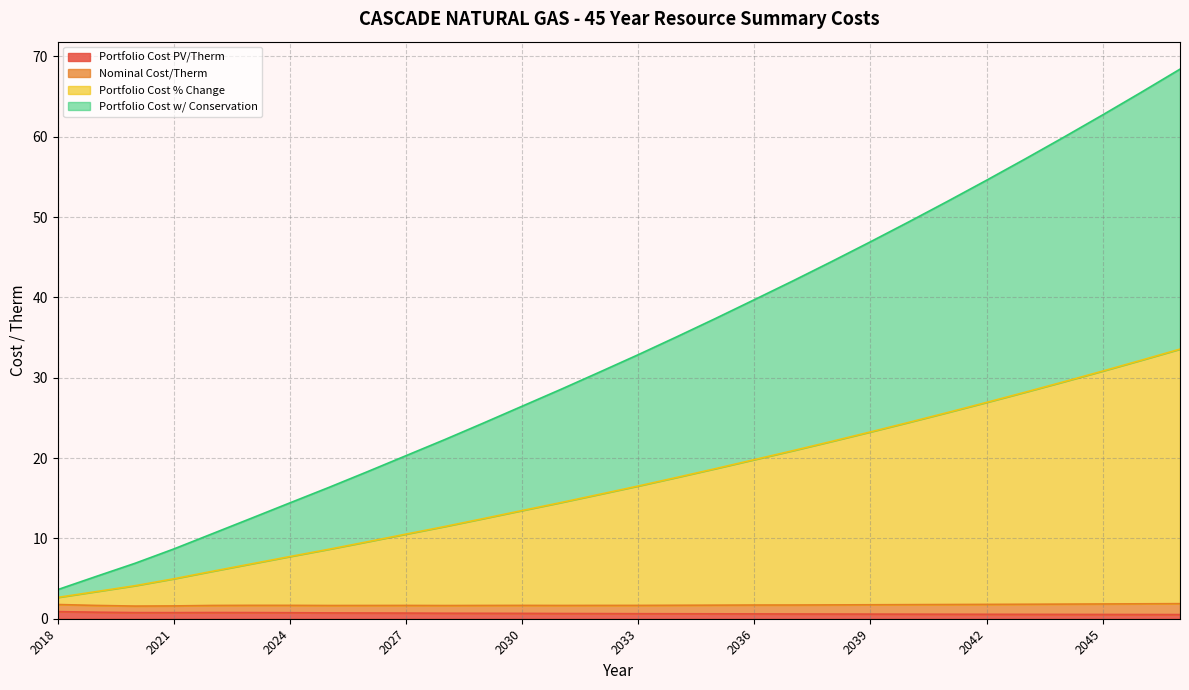

Does the chart display data point markers on the line(s)?

No